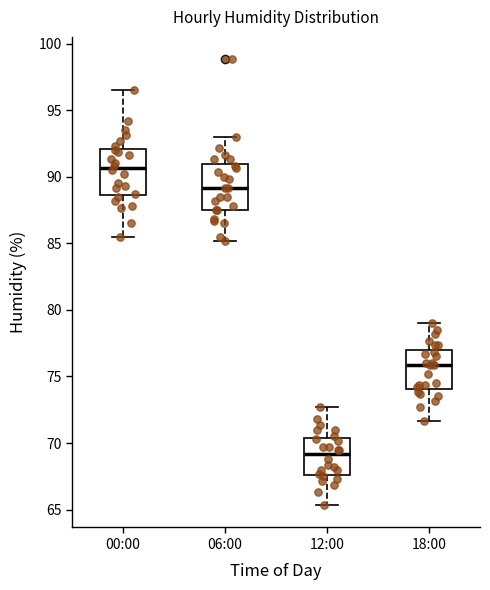

Which box's median line is the lowest?

12:00